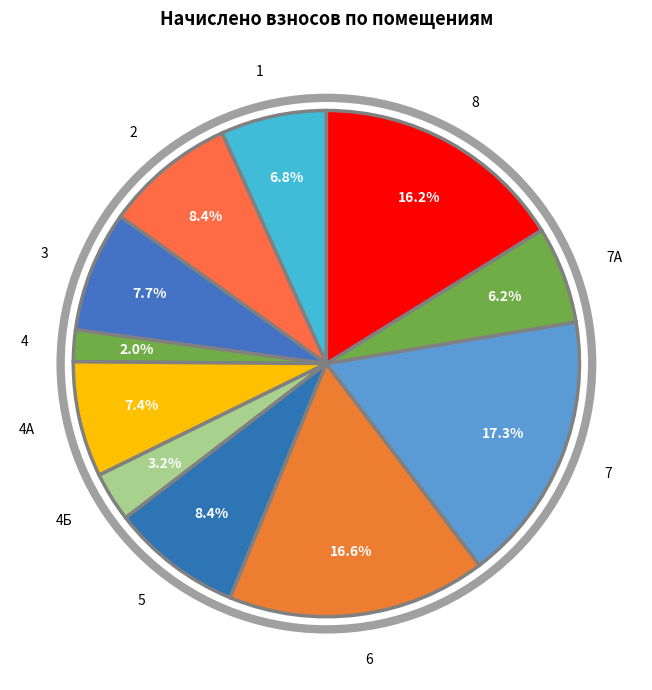

The 7 slice represents 17% of the pie. True or false?

True